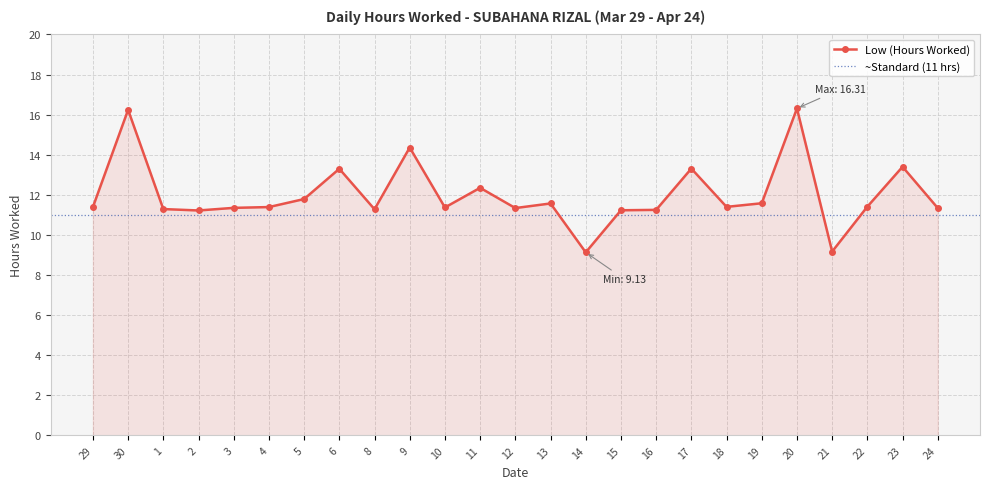

What is the change in value from 12 to 21?

-2.2